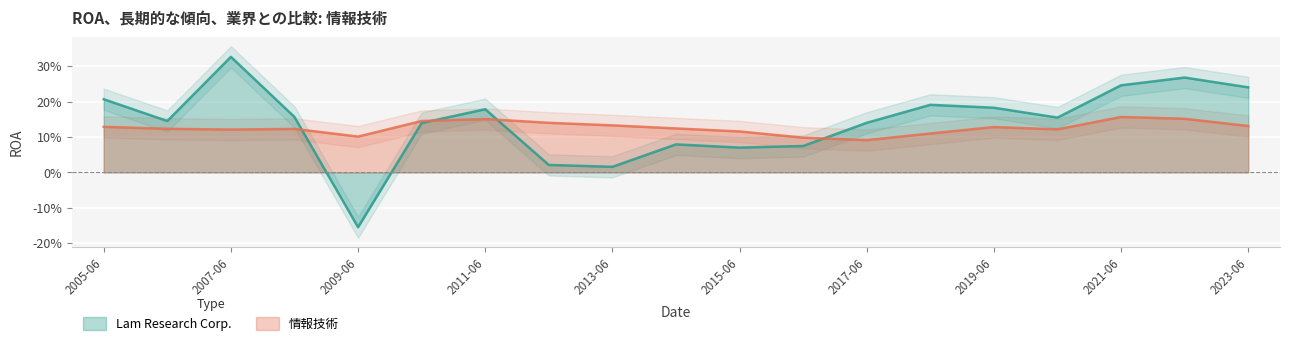

What is the highest value of the Lam Research Corp. series?

0.3